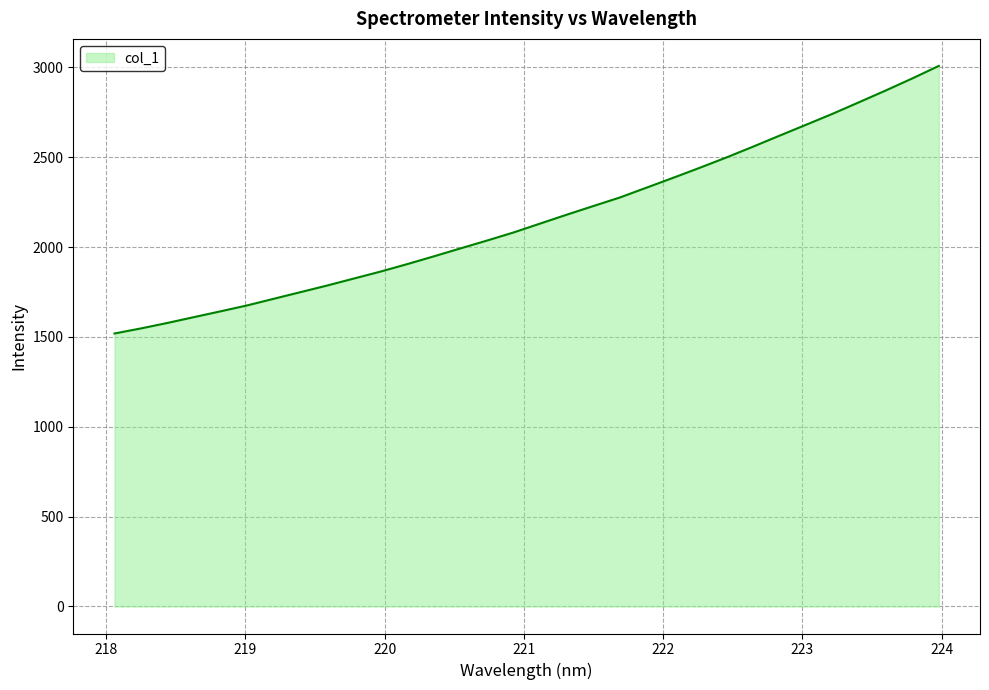

What is the smallest value displayed?

1519.3